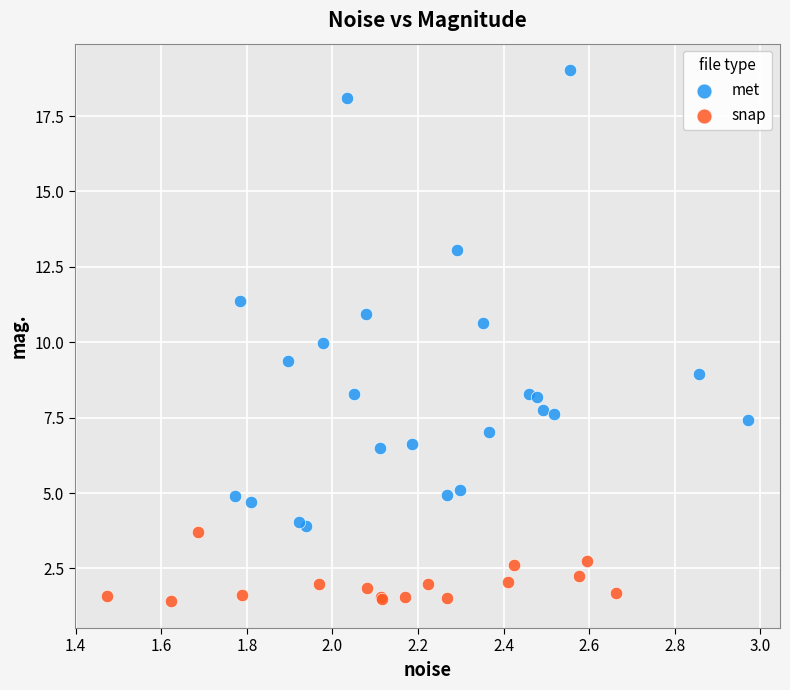

Which series contains the highest Y value?

met